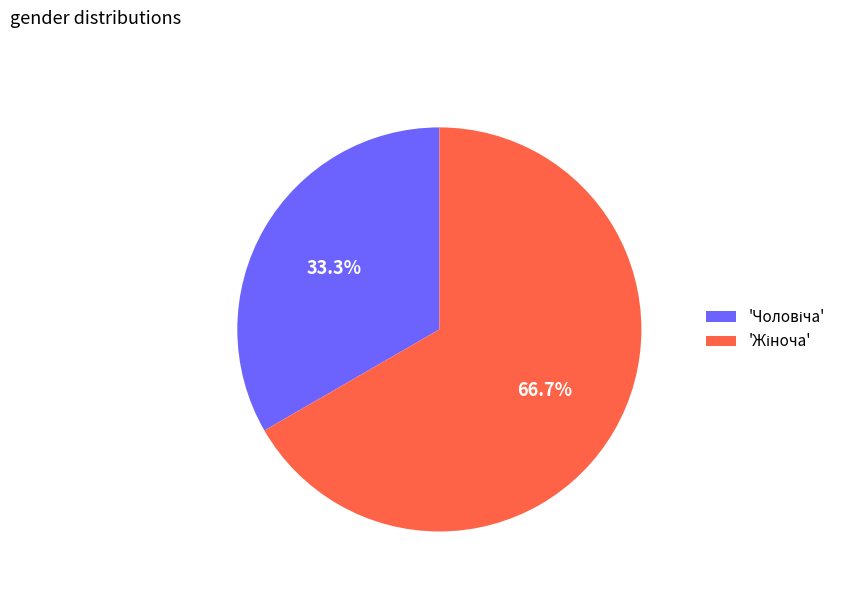

Is there any slice that represents more than half of the pie?

Yes